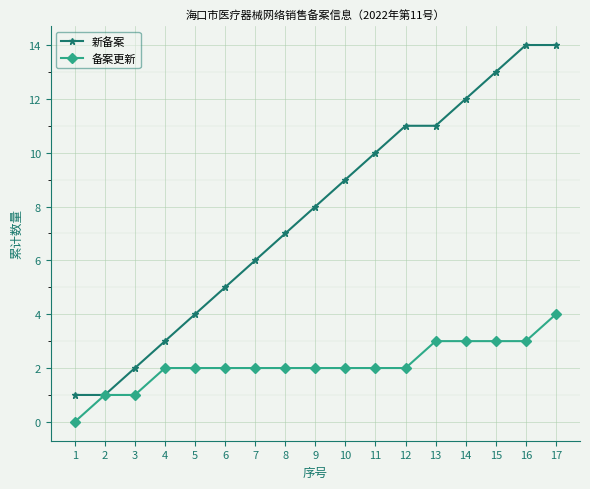

The 备案更新 series shows 4 at 17. True or false?

True